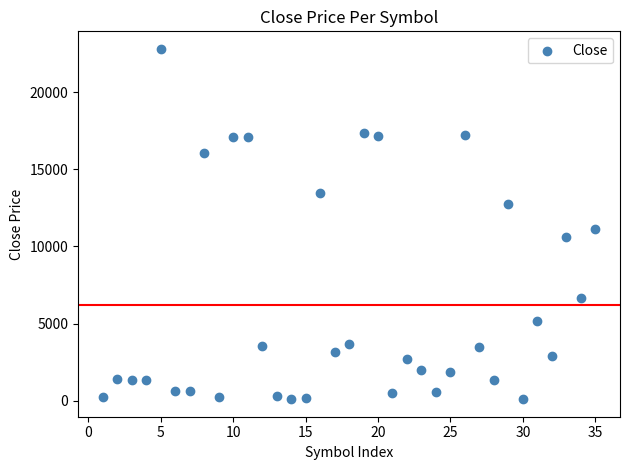

What Y value in the scatter plot is closest to 11449?

11100